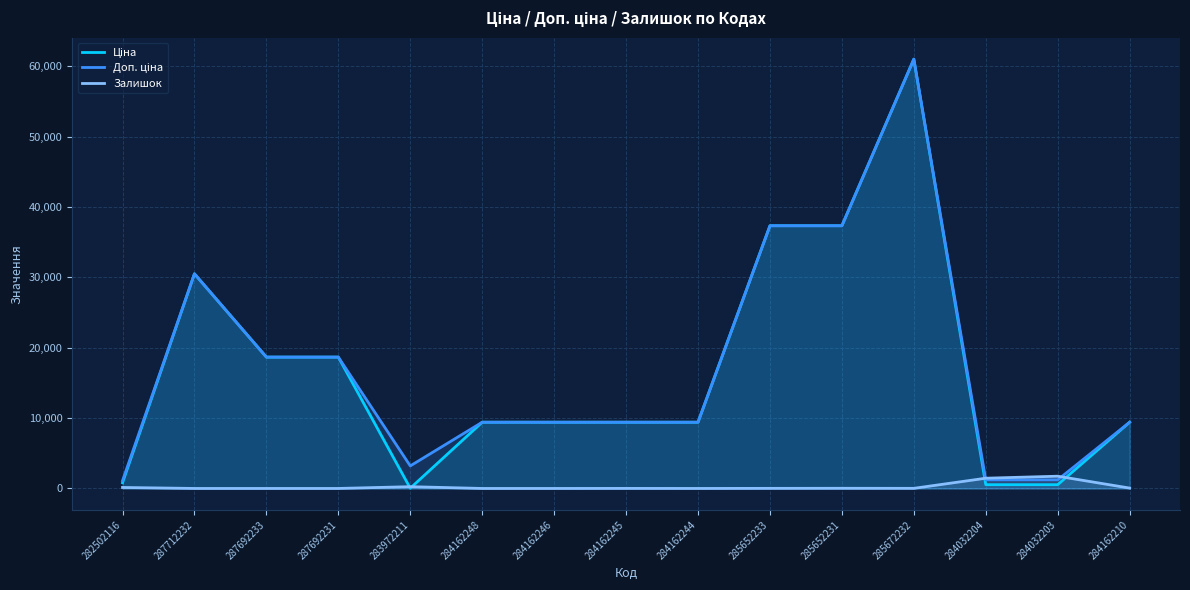

At how many categories does at least one series exceed 25606?

4